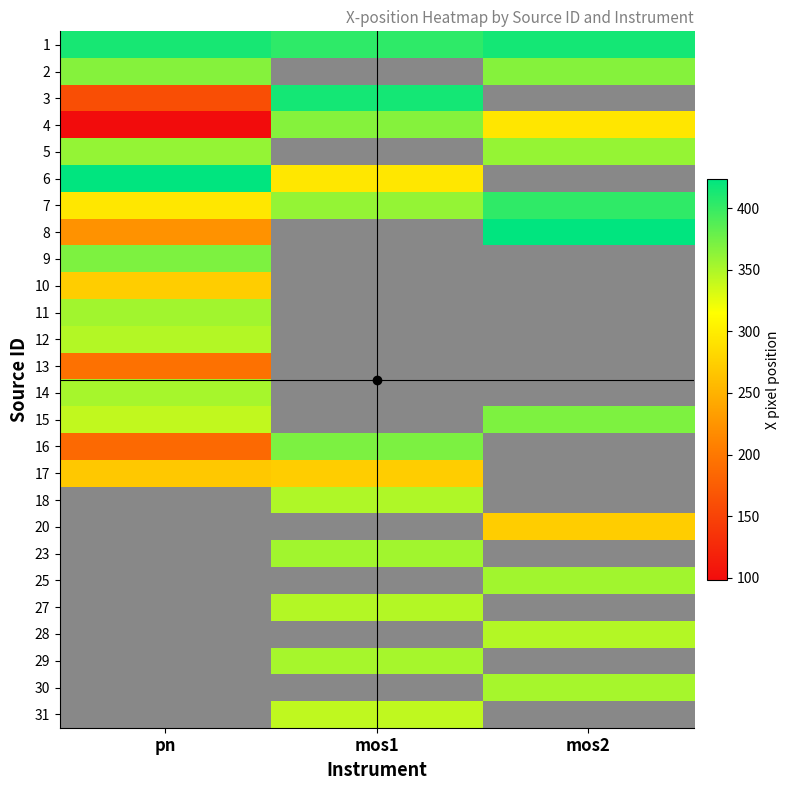

How many values in 12 are above zero?

2